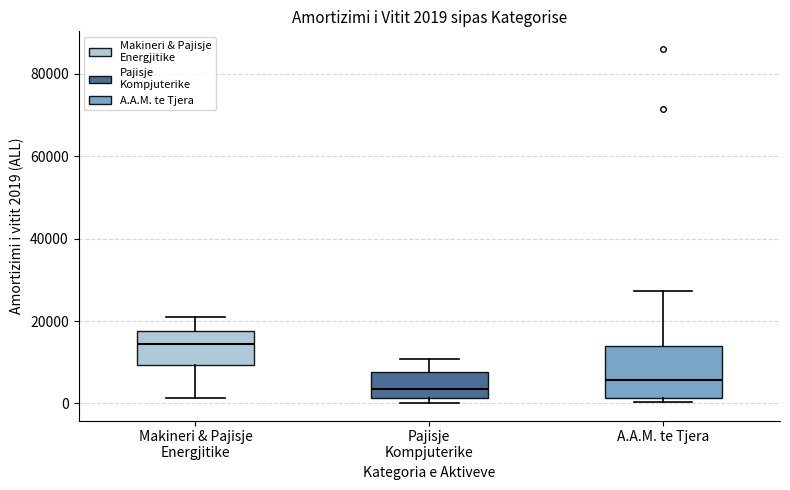

Comparing the boxes themselves (not the whiskers), which one is the tallest?

A.A.M. te Tjera